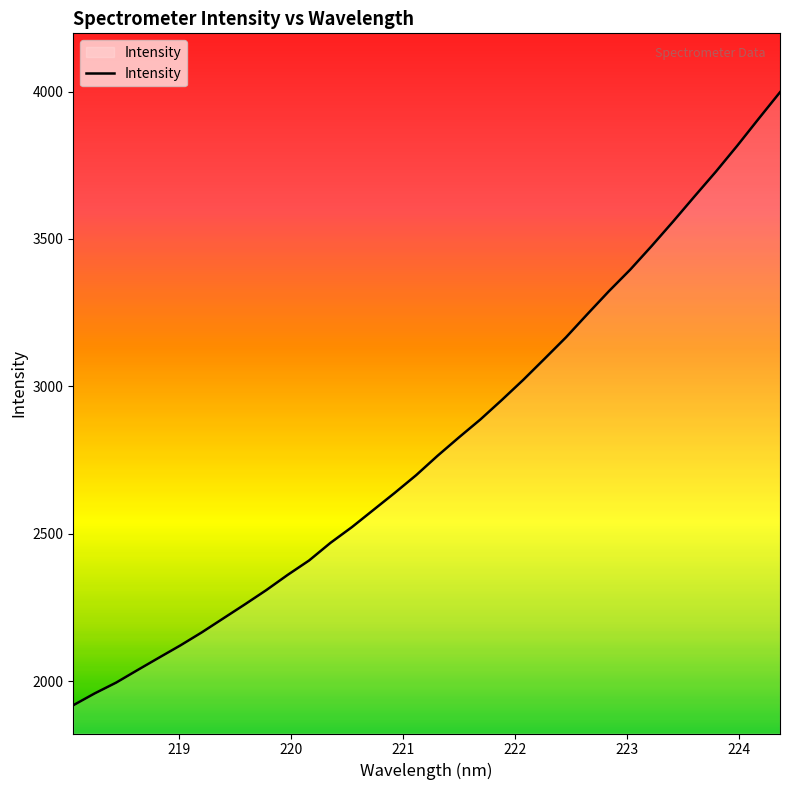

True or false: there are more than 2 points higher than both neighbors.

False